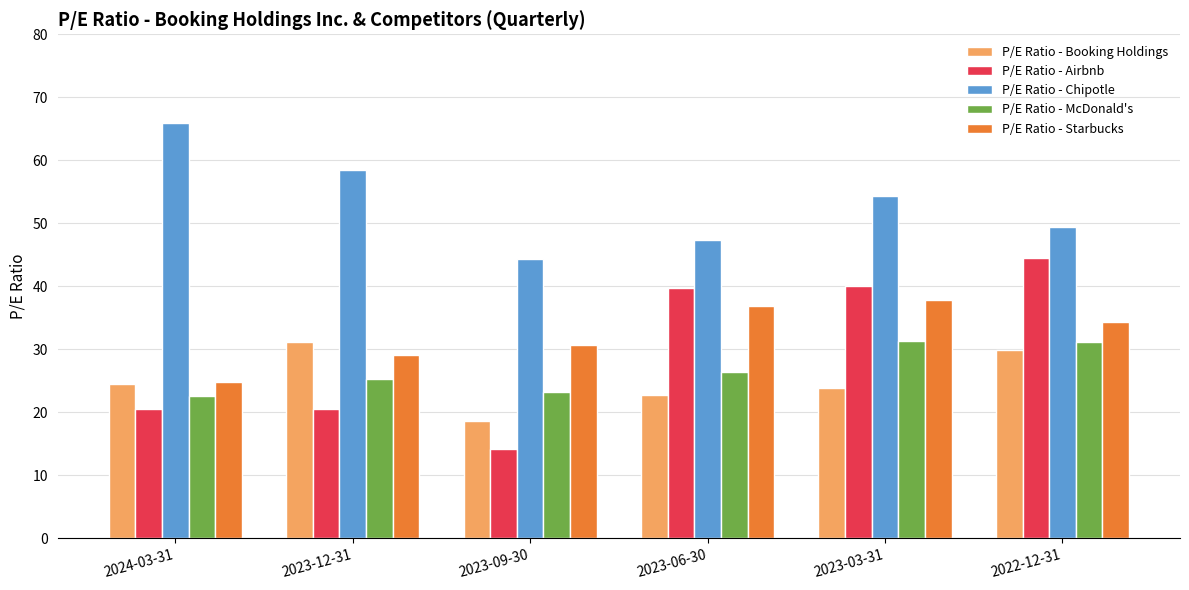

How many data points in P/E Ratio - McDonald's are above 26?

3